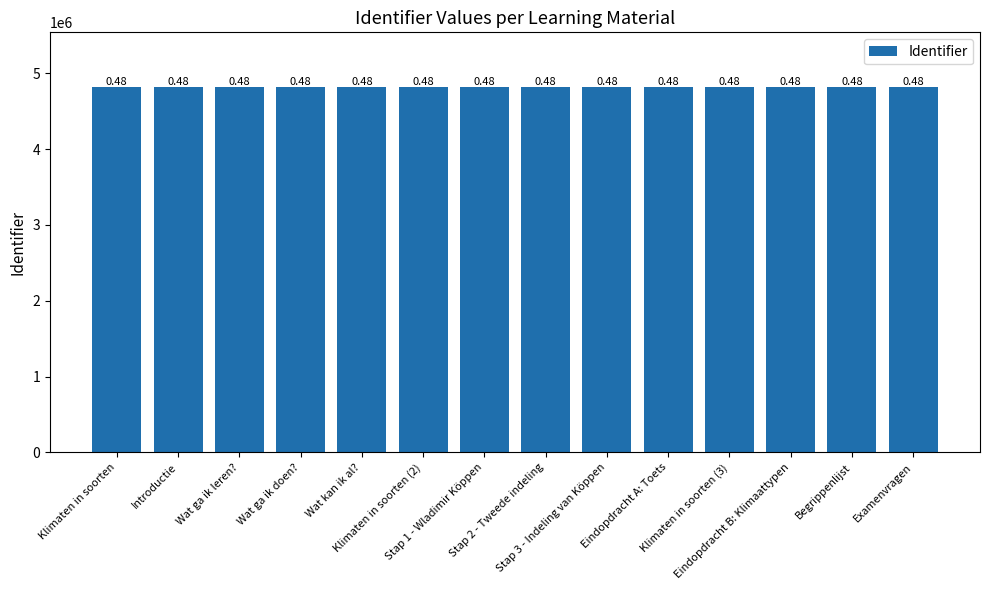

How many bars are there in total?

14